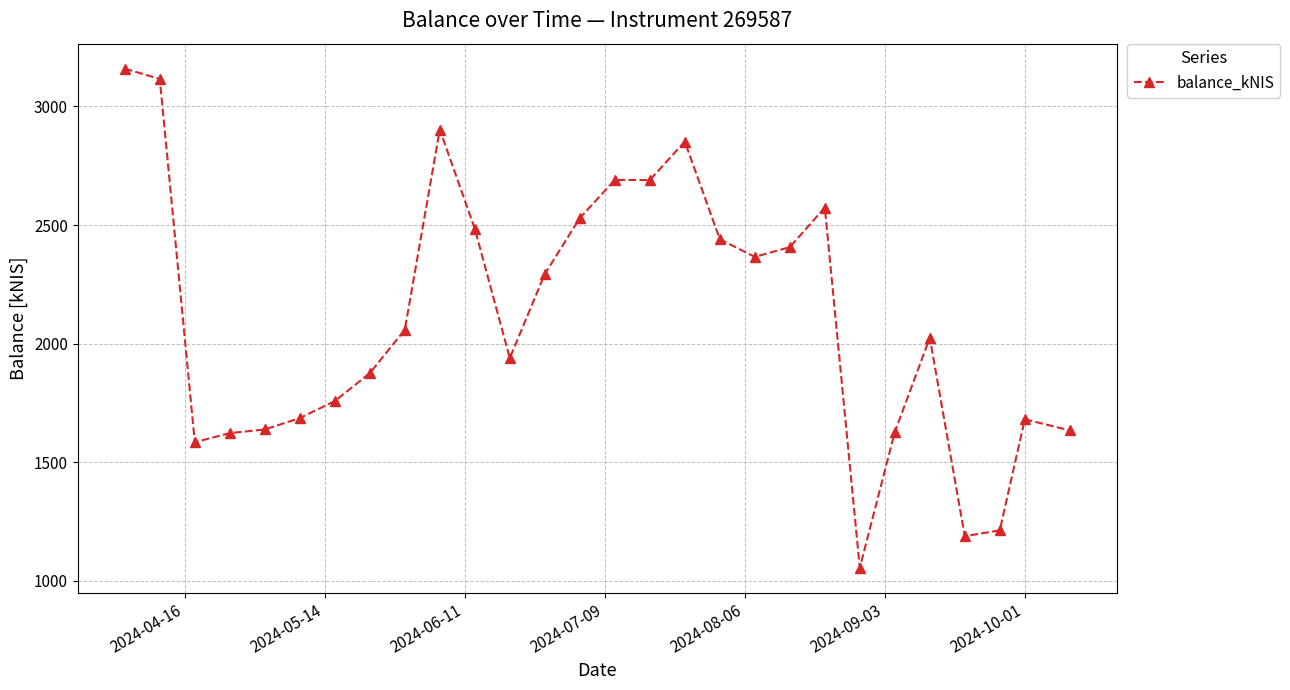

What is the smallest value displayed?

1055.0